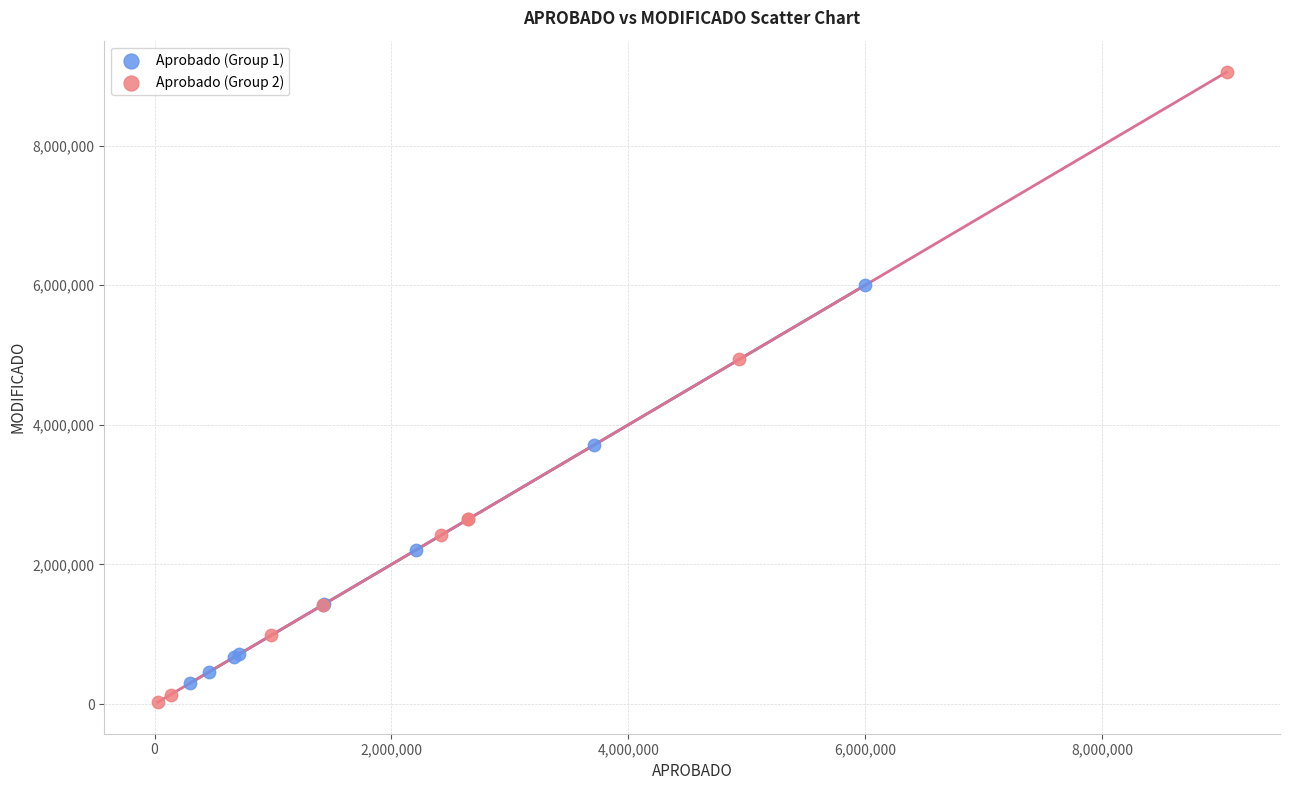

Which series has the widest spread of Y values?

Aprobado (Group 2)